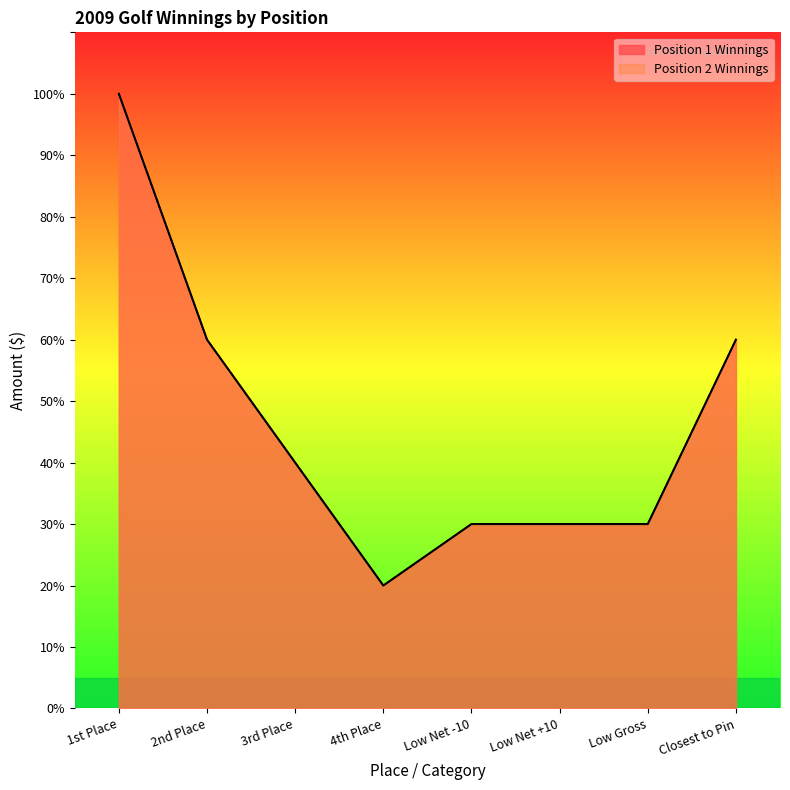

List the labels in order of Position 2 Winnings value, largest first.

1st Place, 2nd Place, Closest to Pin, 3rd Place, Low Net -10, Low Net +10, Low Gross, 4th Place